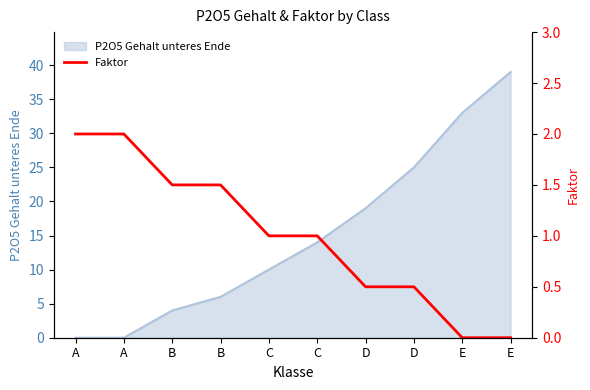

Which label corresponds to the smallest value in the chart?

E